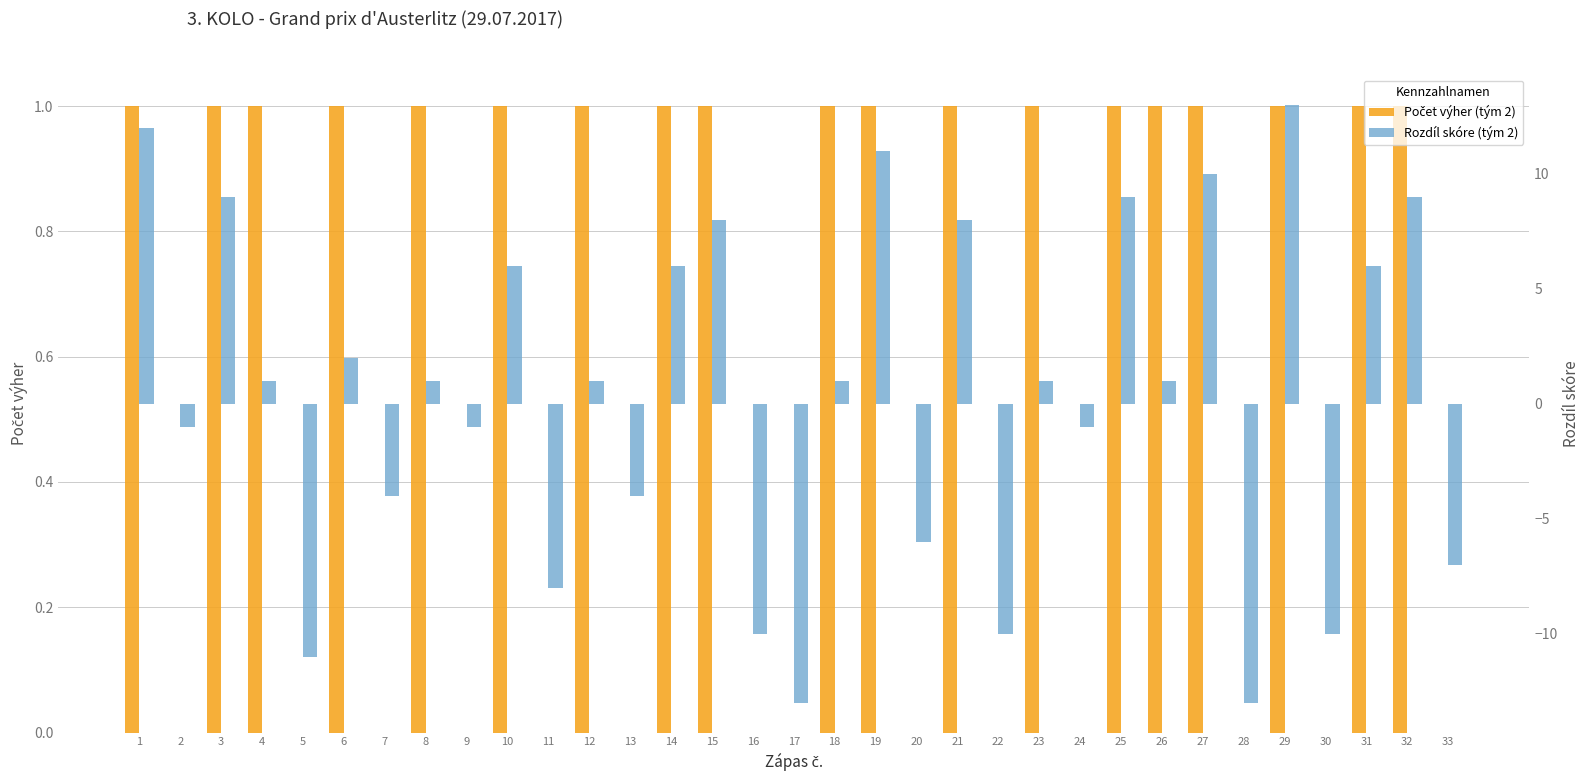

At how many categories does at least one series exceed 5?

12